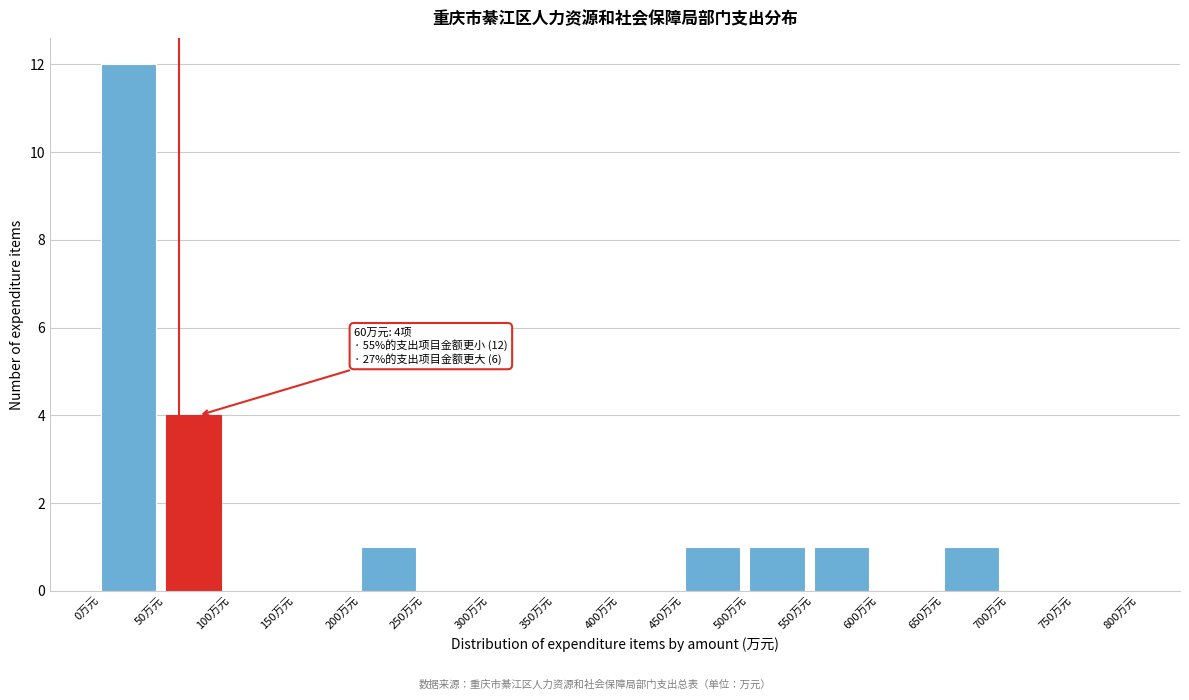

Which range on the x-axis has the tallest bar?

0 to 50